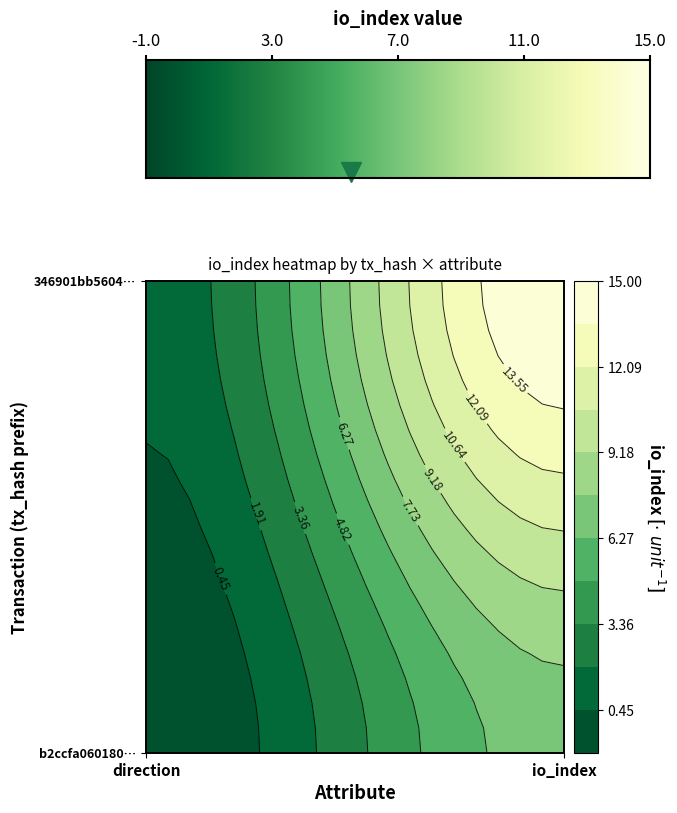

What is the difference between the b2ccfa0601802cb29d5973d5e04fac1808e8fa4 values at 1 and 0?

8